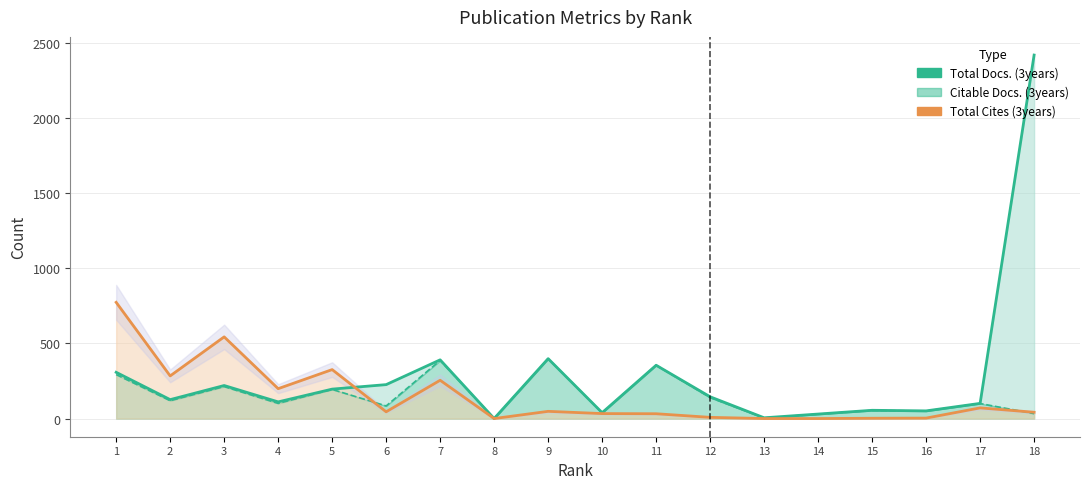

Where is the first local minimum for Citable Docs. (3years)?

2